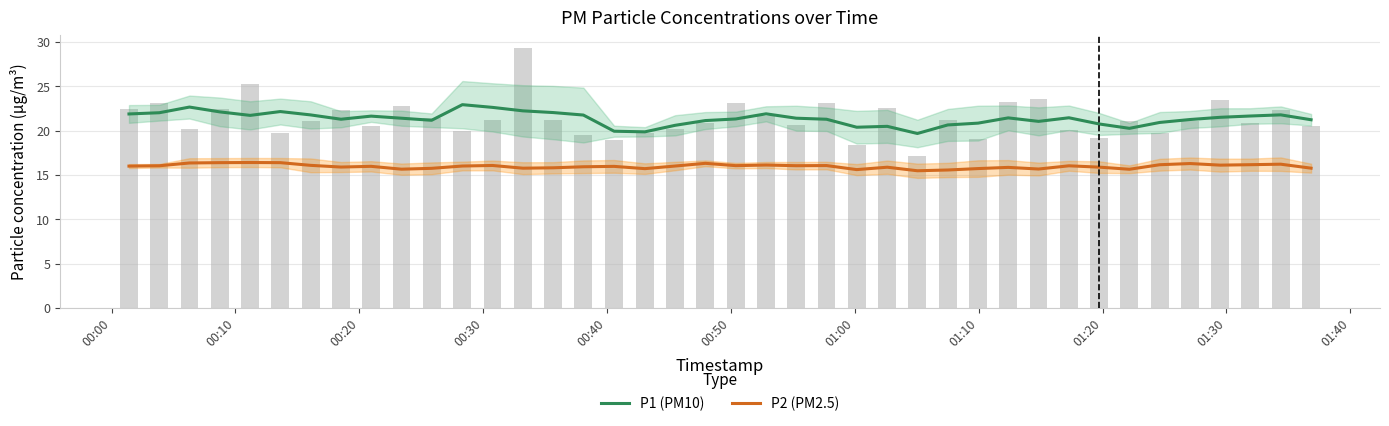

Rank the series by their average value, from lowest to highest.

P2 (PM2.5), P1 (PM10)